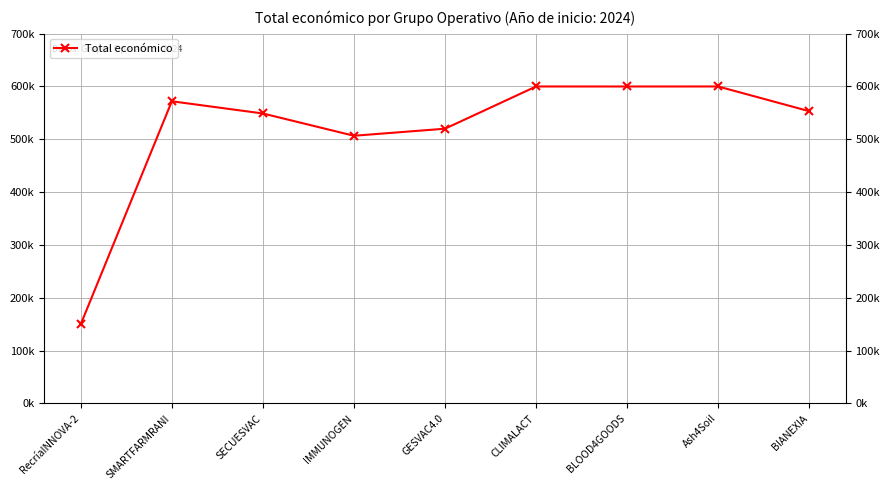

What is the ratio of the value at SMARTFARMRANI to the value at SECUESVAC?

1.0